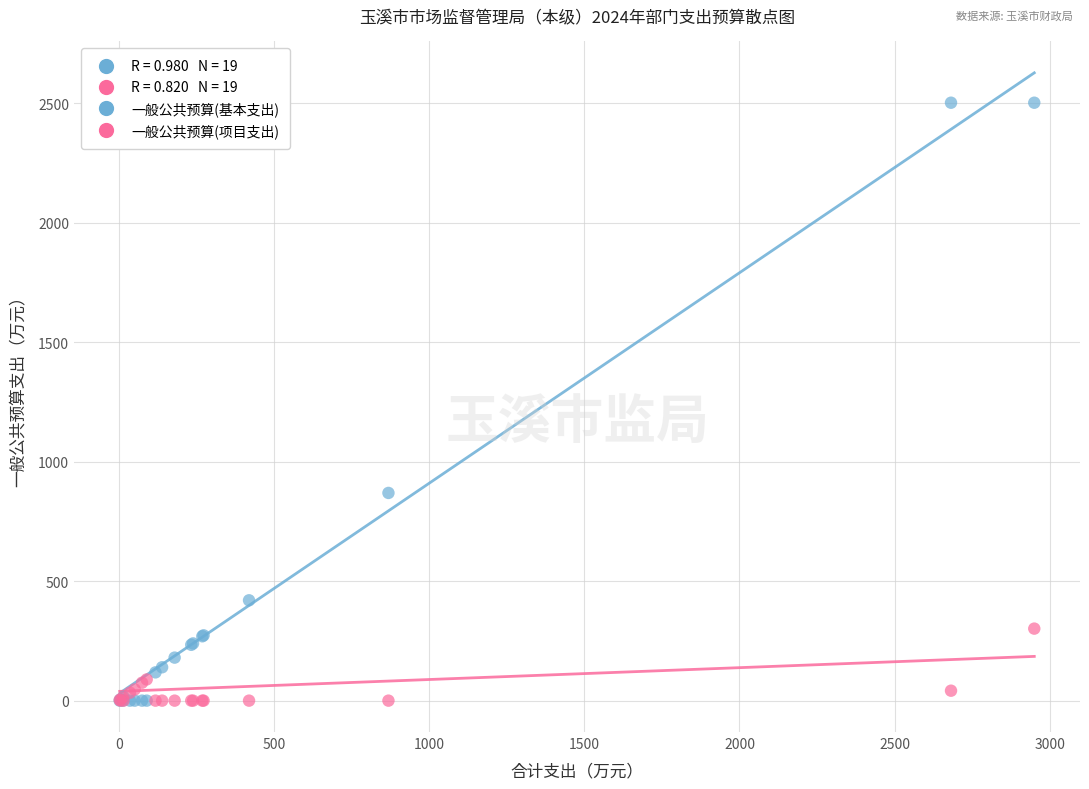

In the 一般公共预算(基本支出) series, what Y value is closest to 1250?

869.0